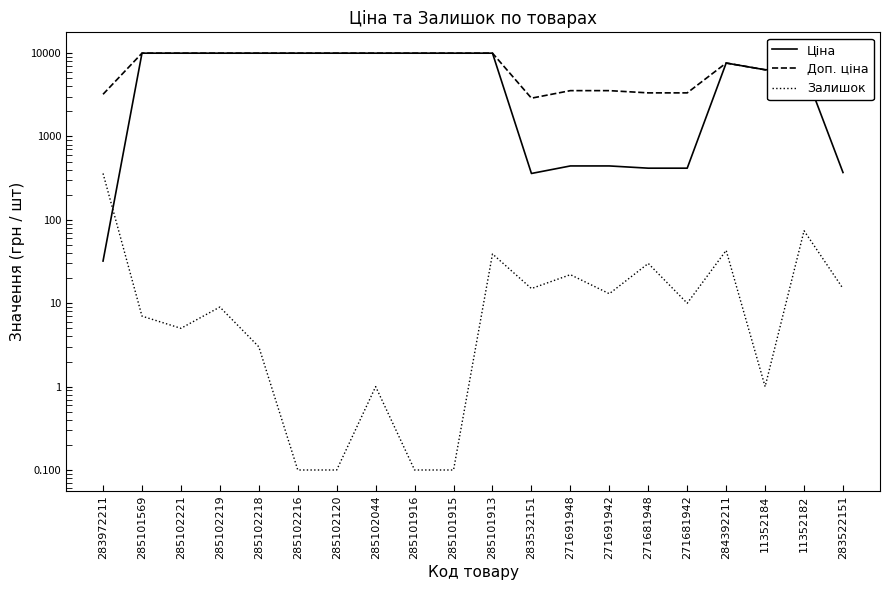

Between 285102221 and 284392211, which series saw the biggest shift?

Ціна